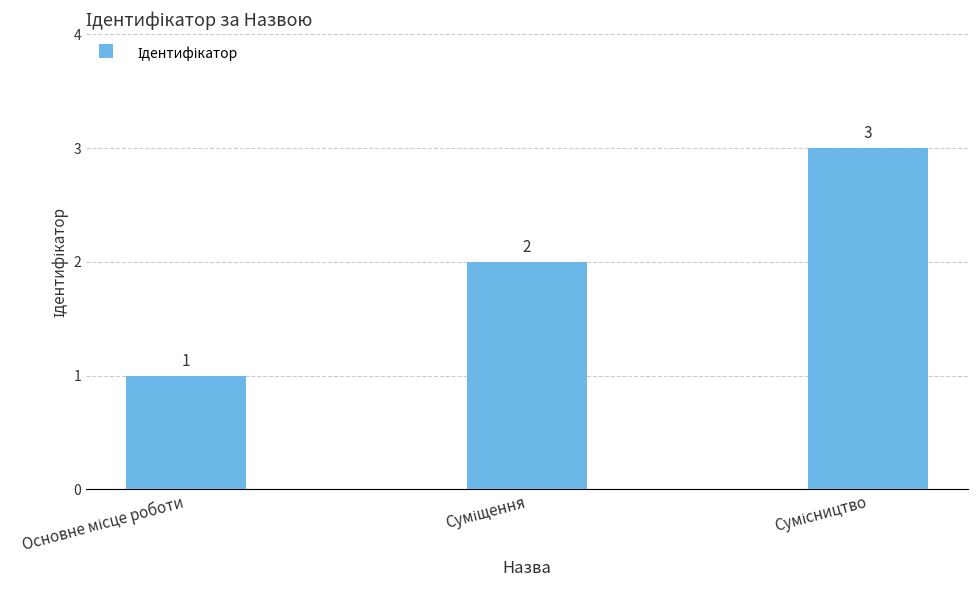

What is the greatest value displayed?

3